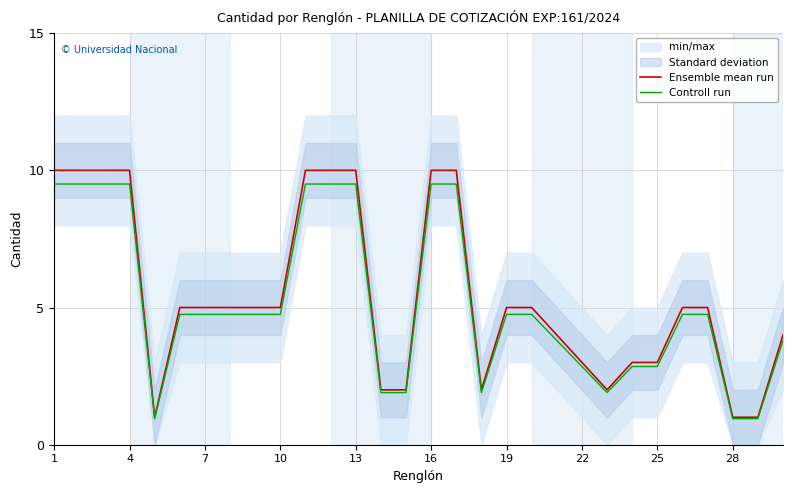

The value of Controll run at 16 is 4.2. True or false?

False